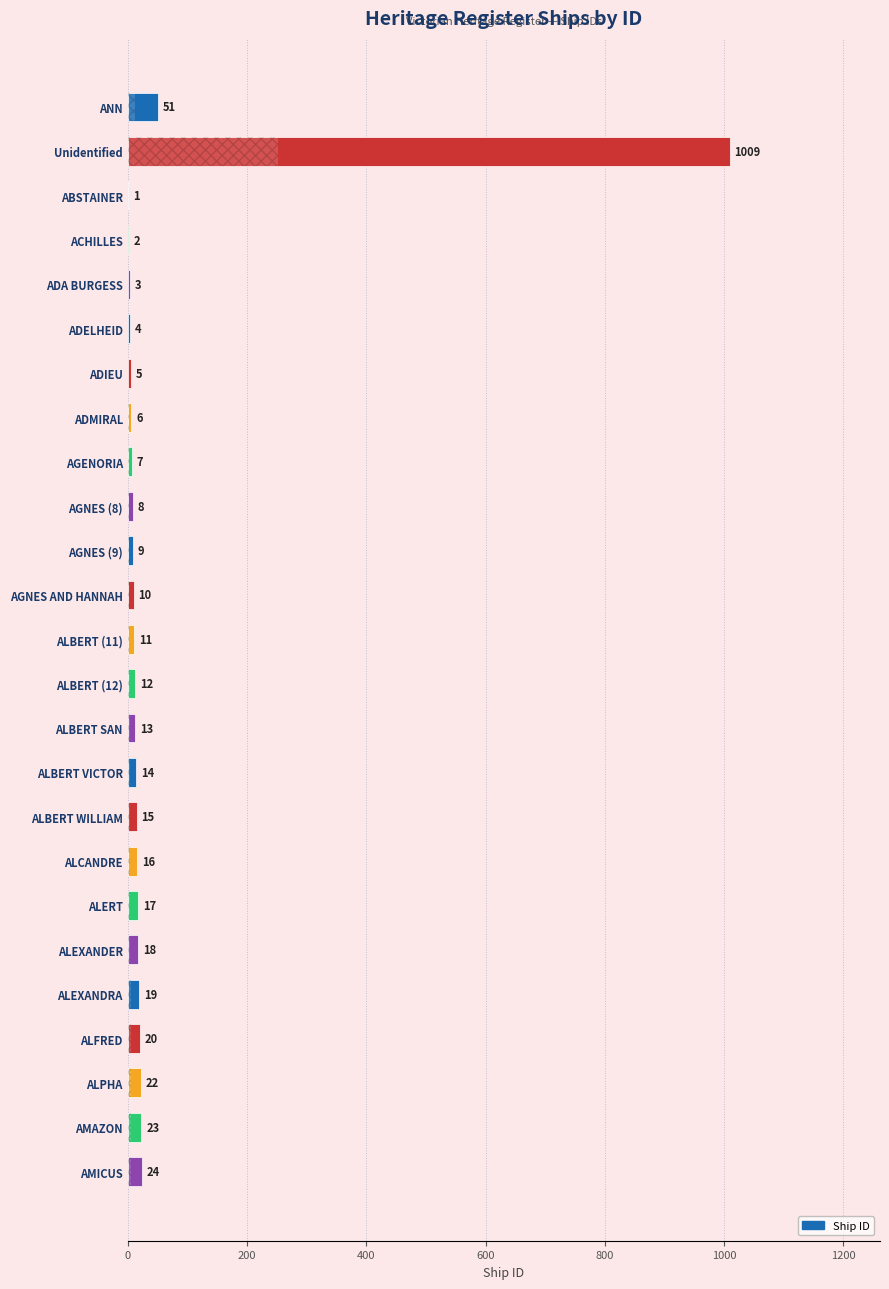

What is the greatest value displayed?

1009